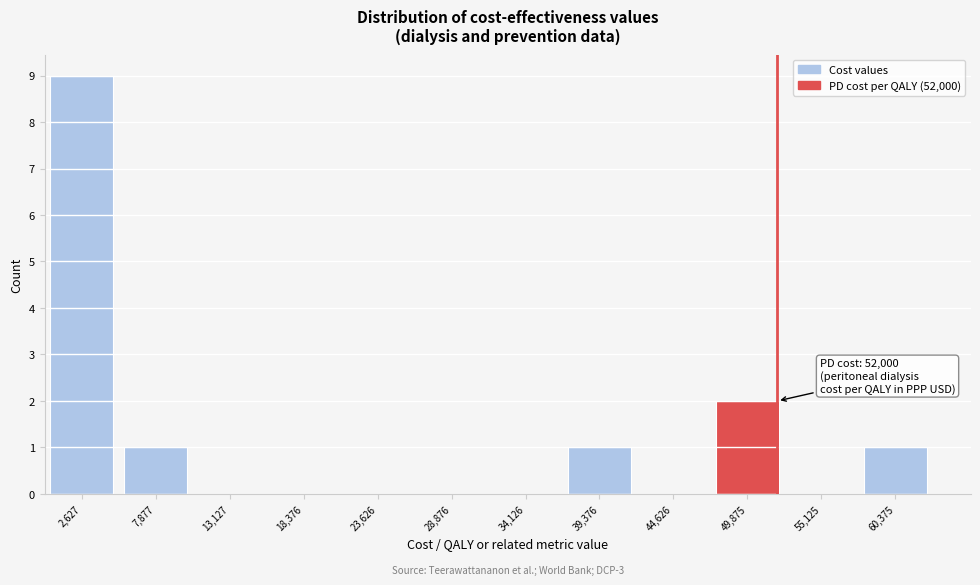

Over which range of the x-axis is the bar tallest?

0 to 5000